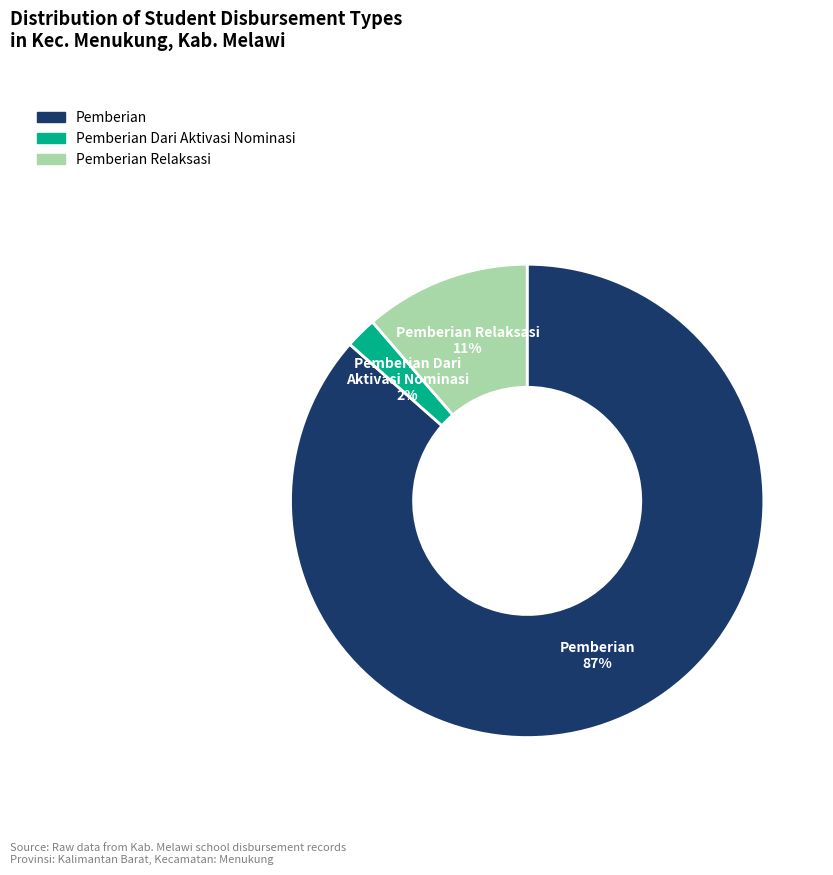

To the nearest percent, what is the average slice percentage?

33%